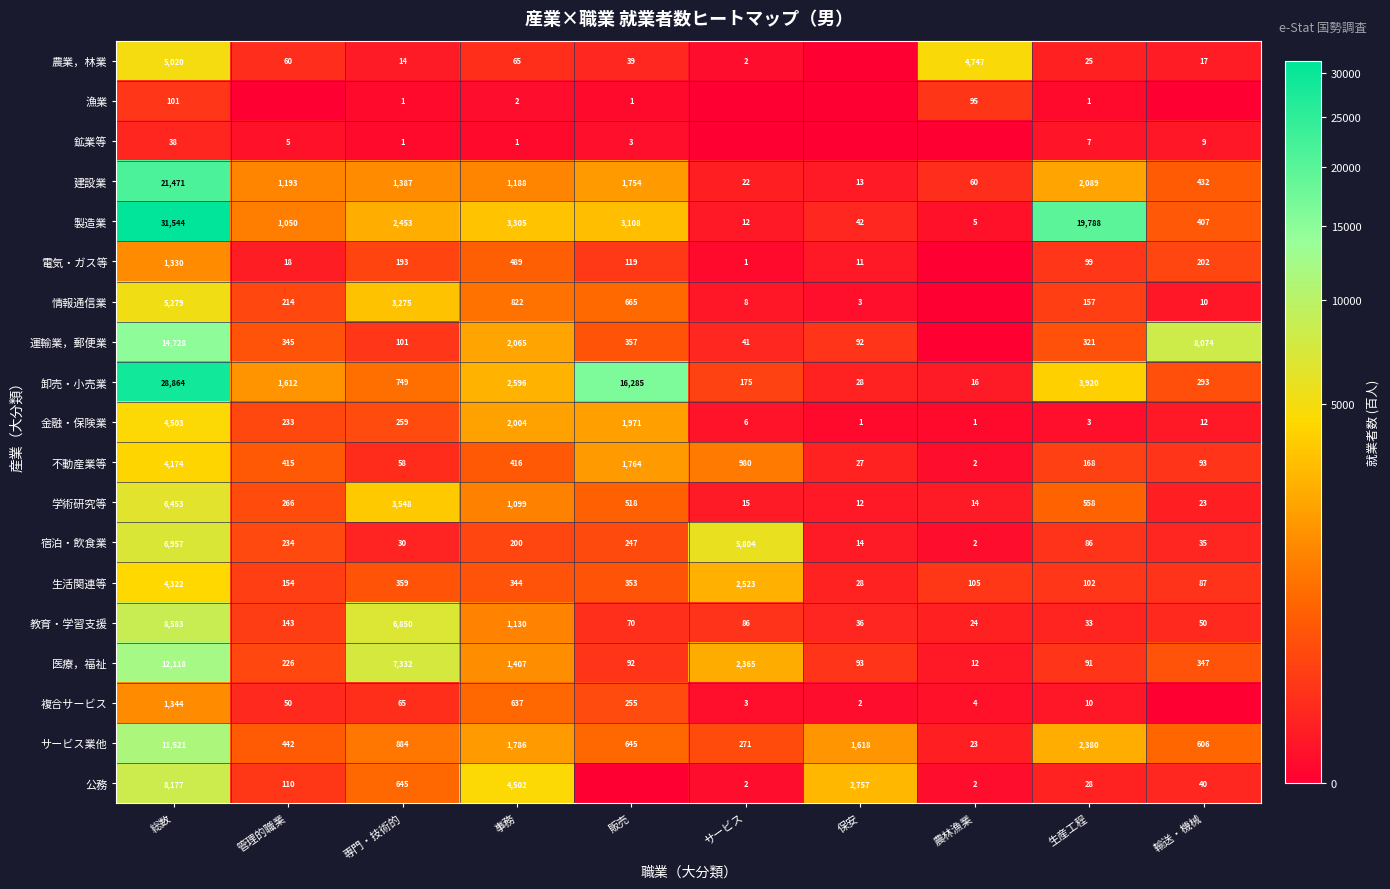

Which series has the largest range (max minus min)?

製造業